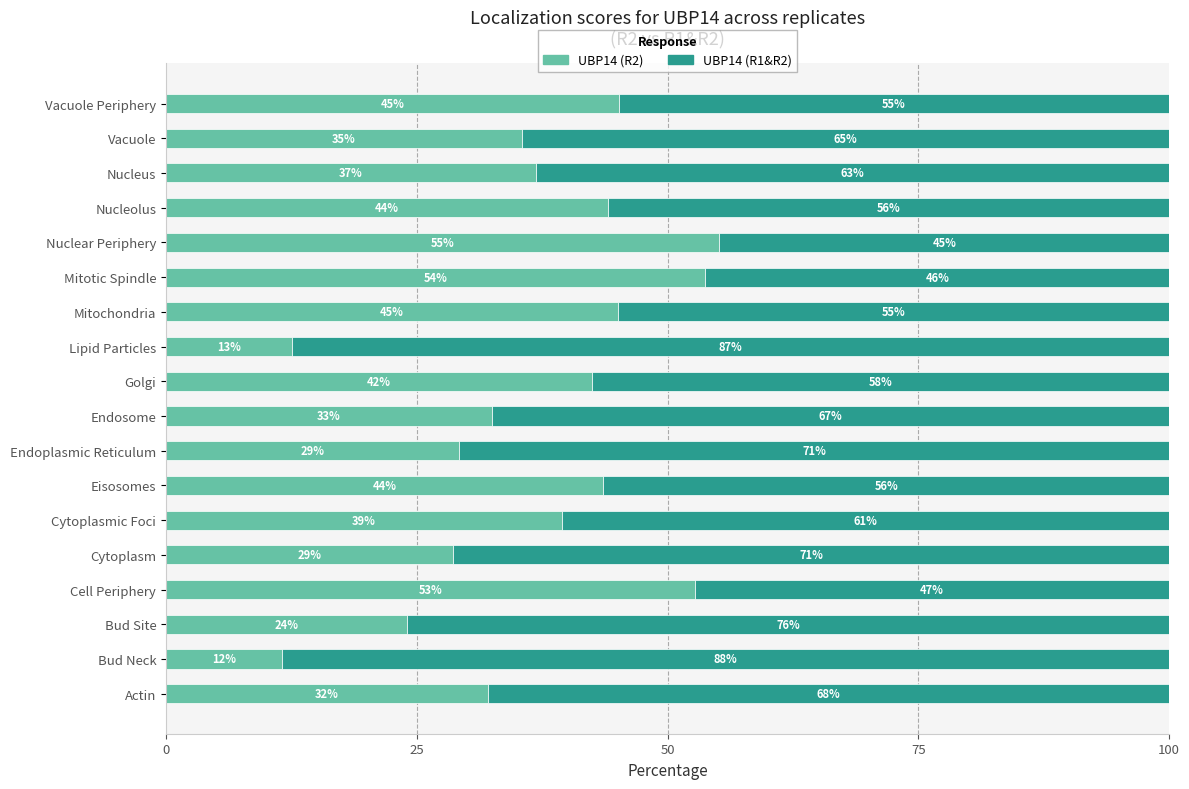

What is the average value of the UBP14 (R2) series?

36.9